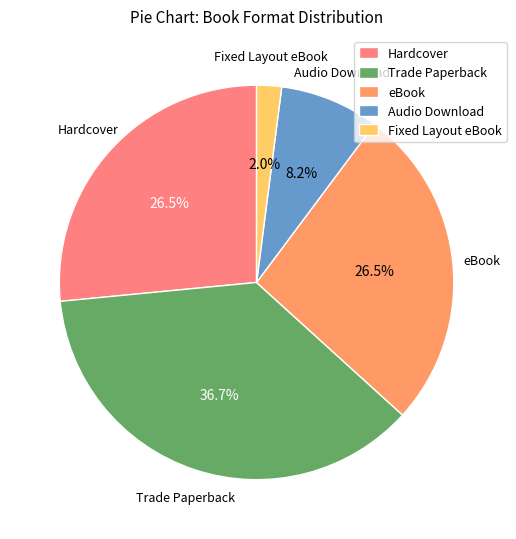

What is the total percentage of Audio Download and eBook?

34.7%